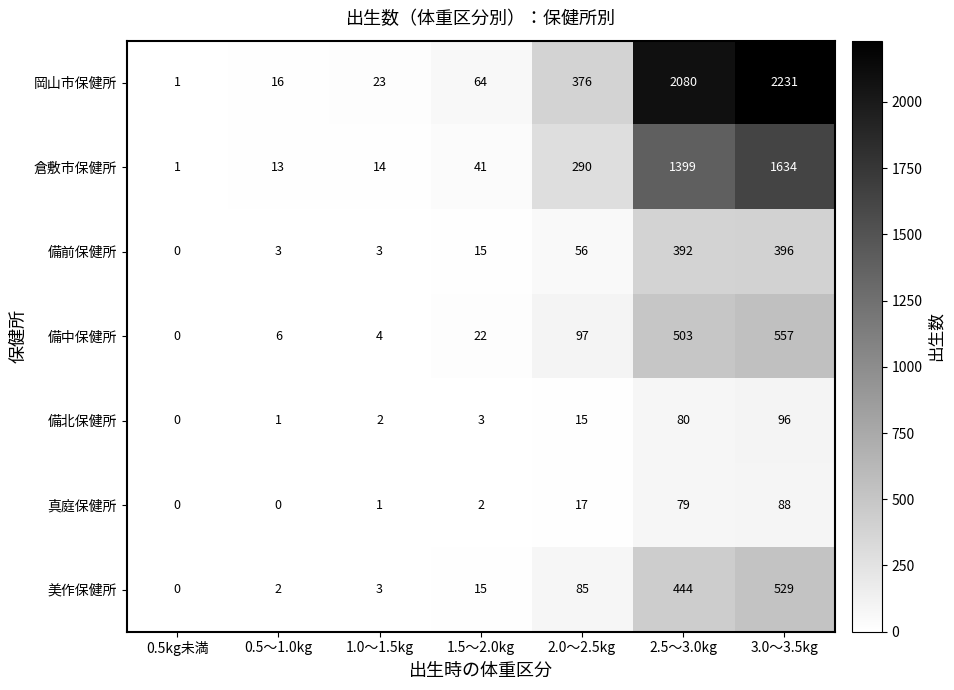

What is the sum of all 真庭保健所 values?

187